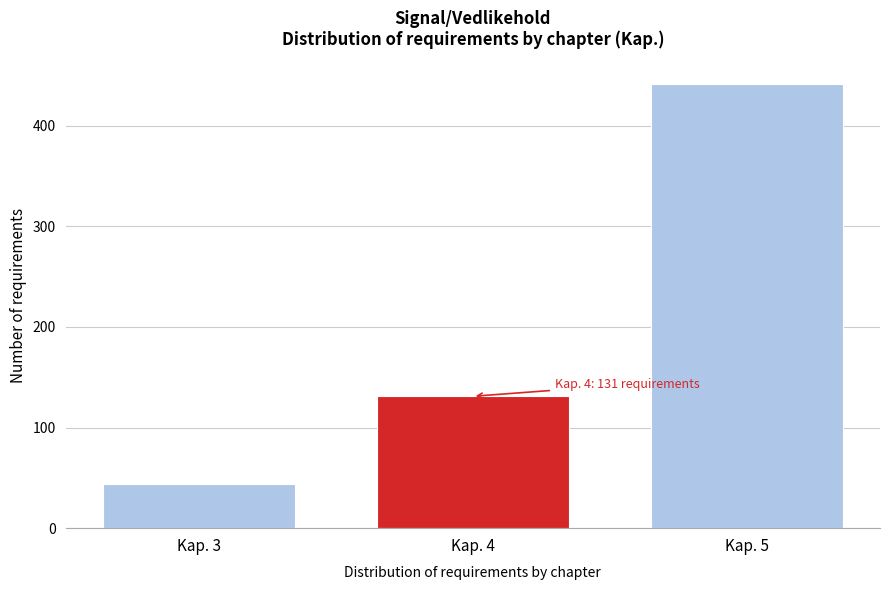

Reading left to right, list all the values displayed in this chart.

44	131	441